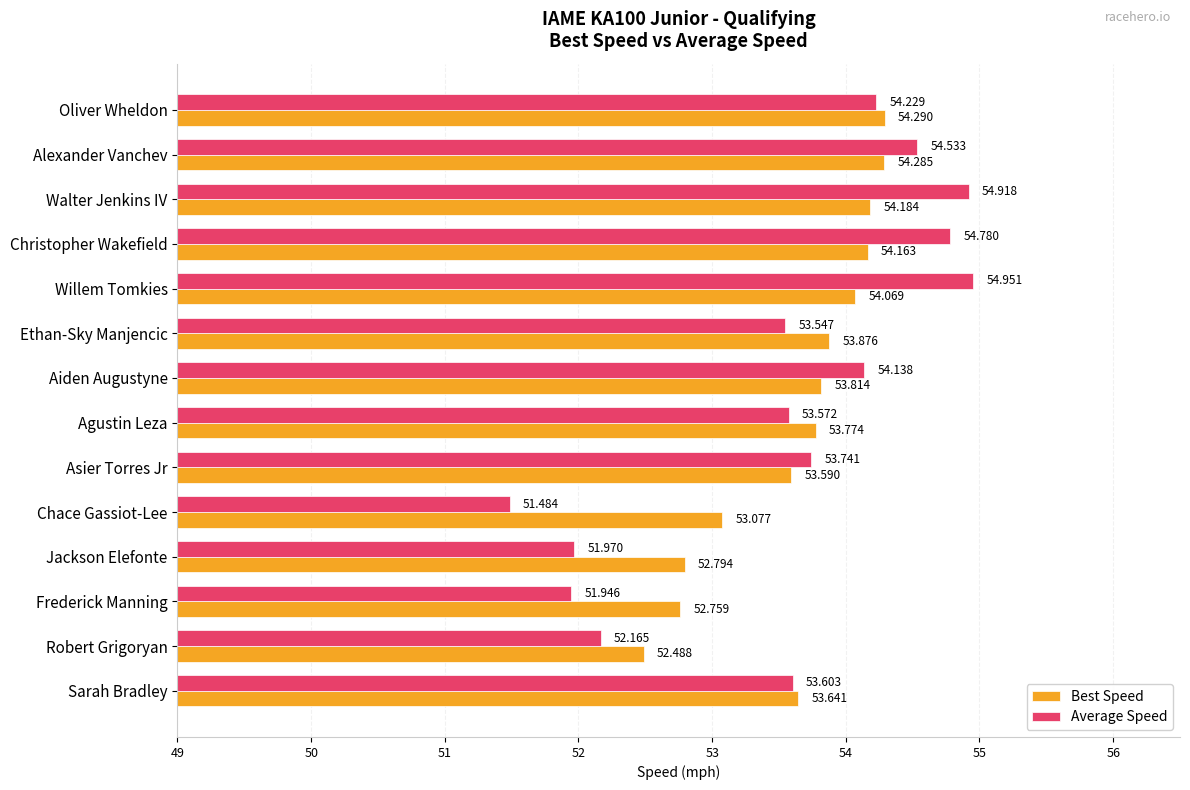

Which series has the largest total across all categories?

Best Speed